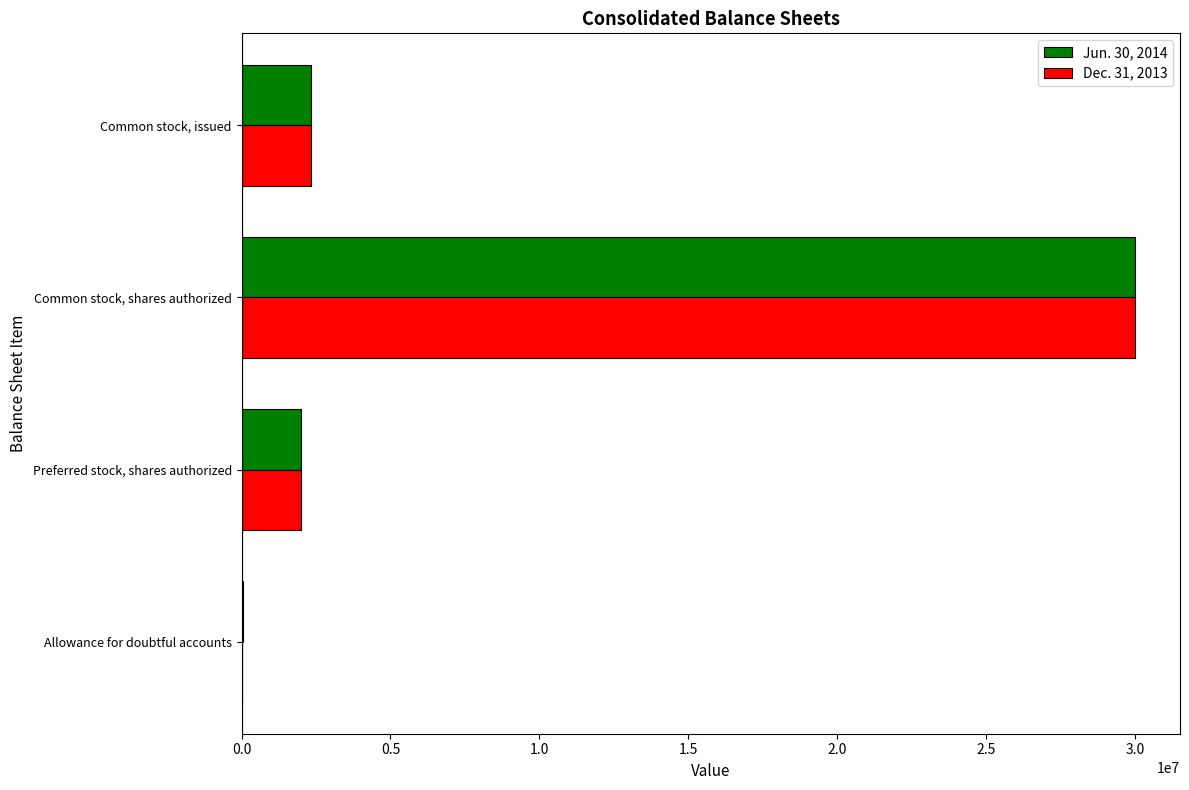

How many series are shown in this chart?

2